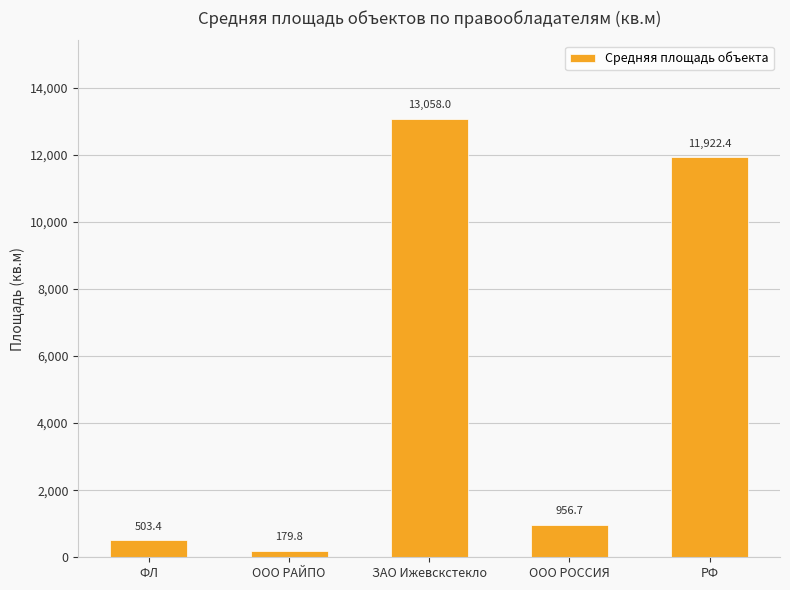

What is the change in value from ООО РАЙПО to ООО РОССИЯ?

+776.9